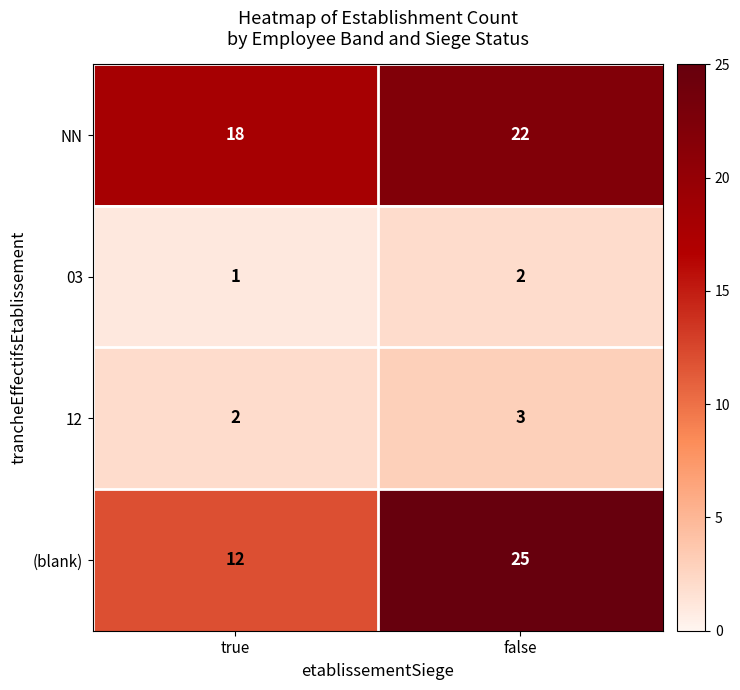

Is it true that NN equals 9 at true?

False